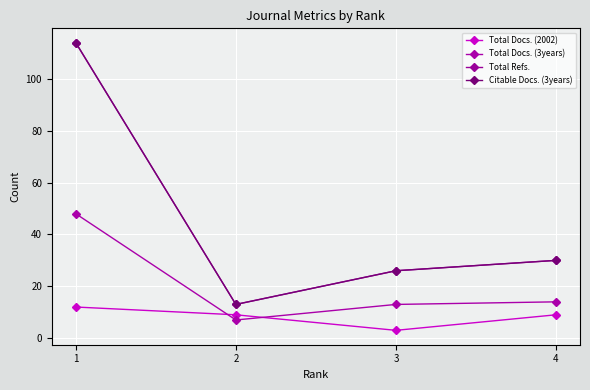

At which category is the sum across all series the highest?

1